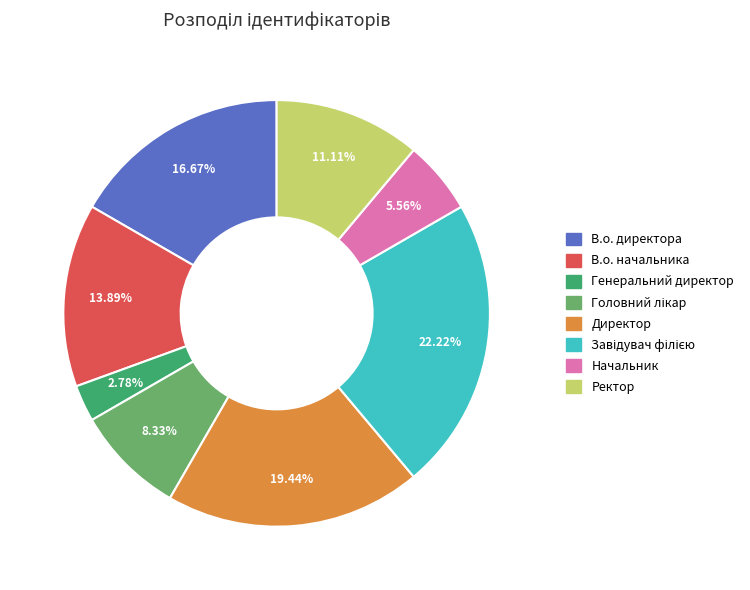

Which has a higher value, Генеральний директор or В.о. начальника?

В.о. начальника